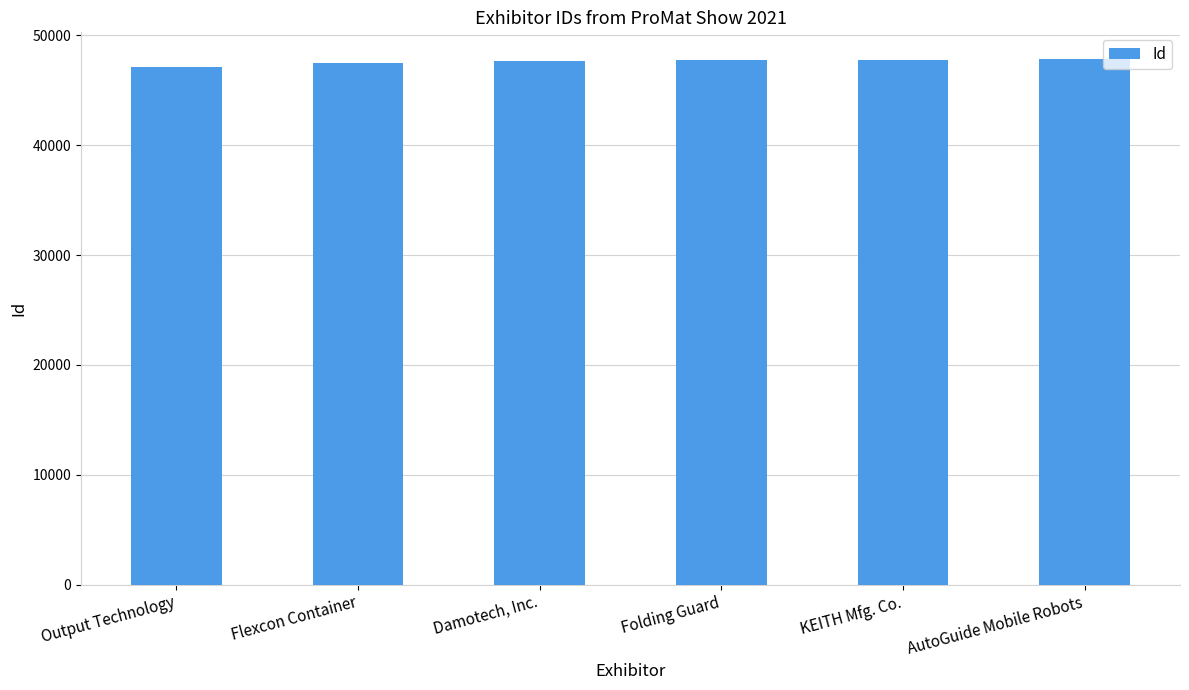

What is the sum of the values at AutoGuide Mobile Robots and KEITH Mfg. Co.?

95634